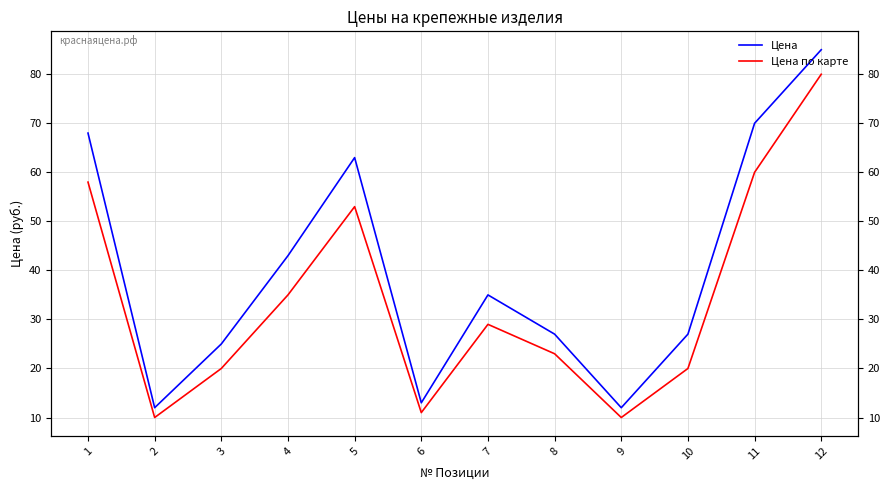

Which has a higher value, 6 or 3?

3